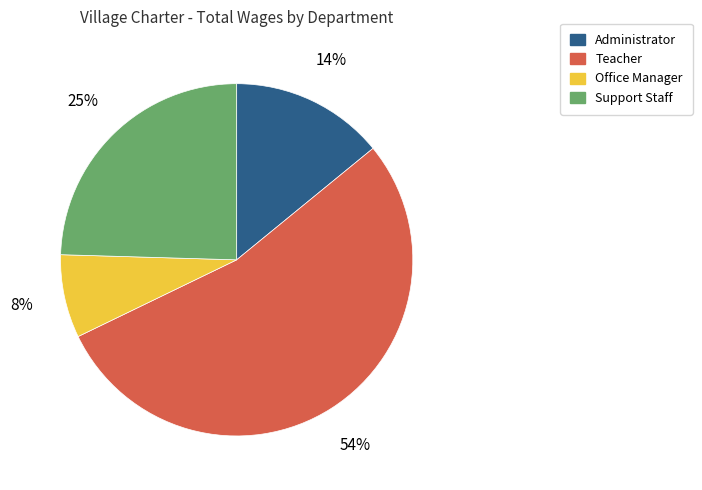

Is there any slice that represents more than half of the pie?

Yes